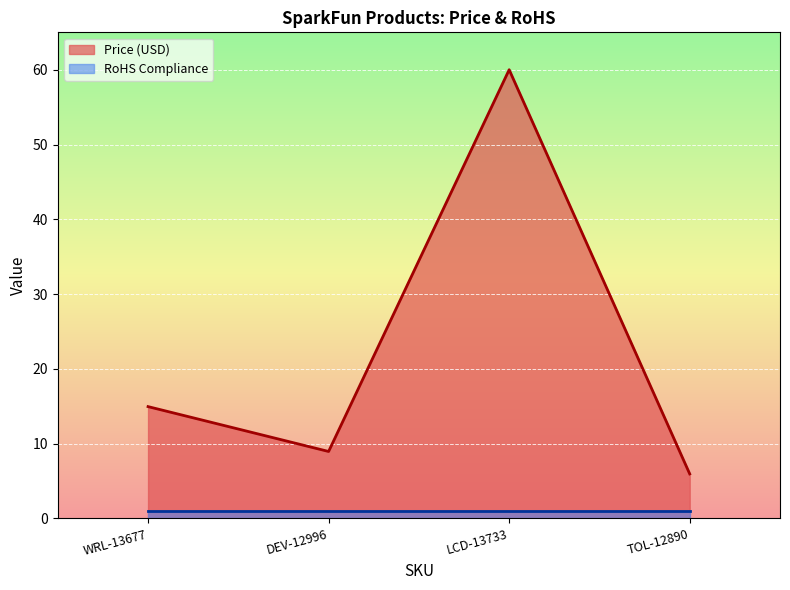

What is the change in value from WRL-13677 to DEV-12996?

-6.0